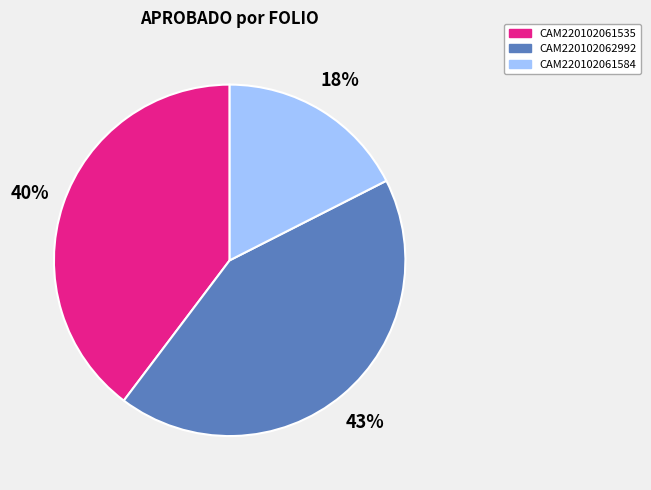

Is there any slice that represents more than half of the pie?

No